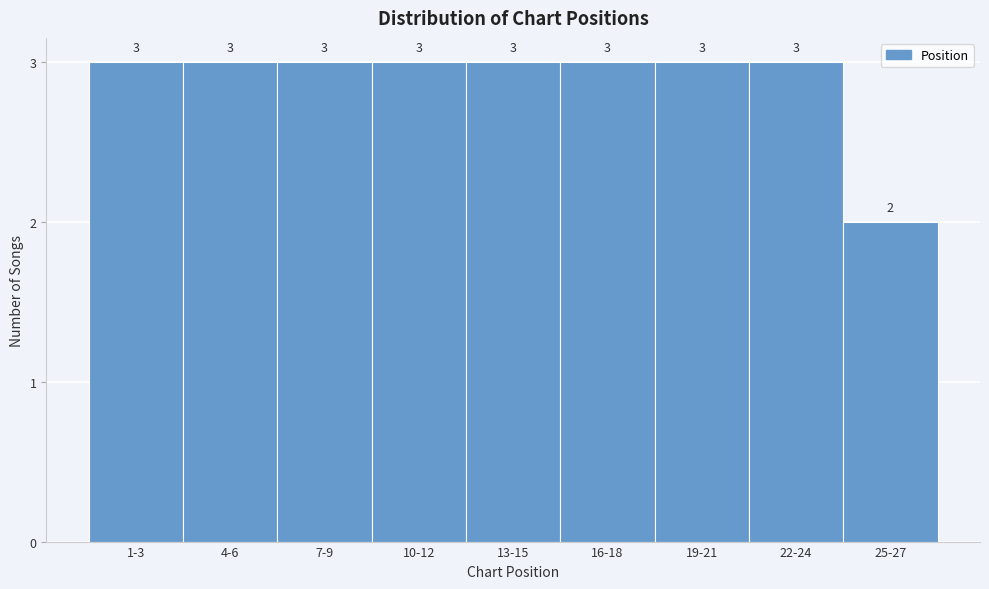

Reading left to right, transcribe all the data shown in this chart.

1-3=3	4-6=3	7-9=3	10-12=3	13-15=3	16-18=3	19-21=3	22-24=3	25-27=2